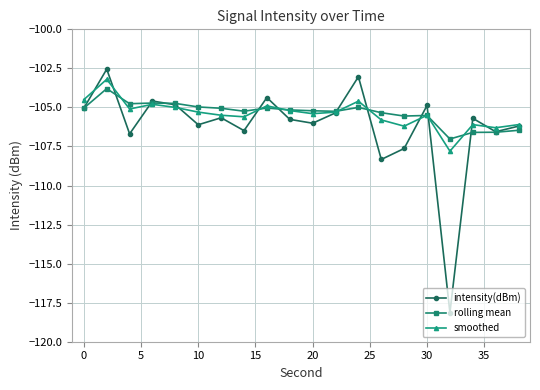

Does the chart have visible grid lines?

Yes